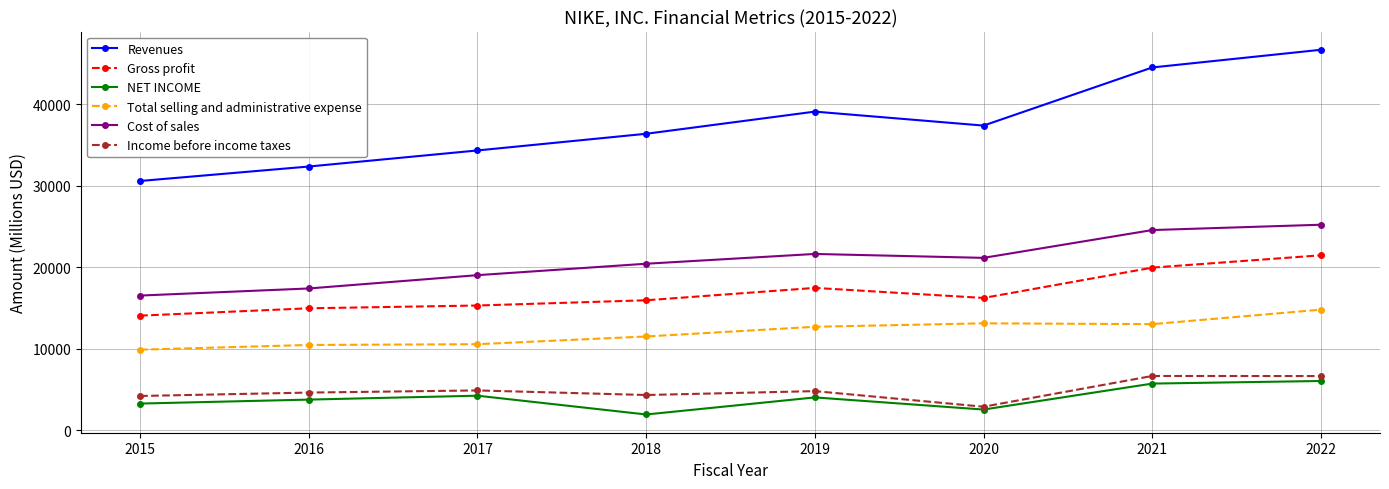

Where does the Cost of sales series first go above 21162?

2019